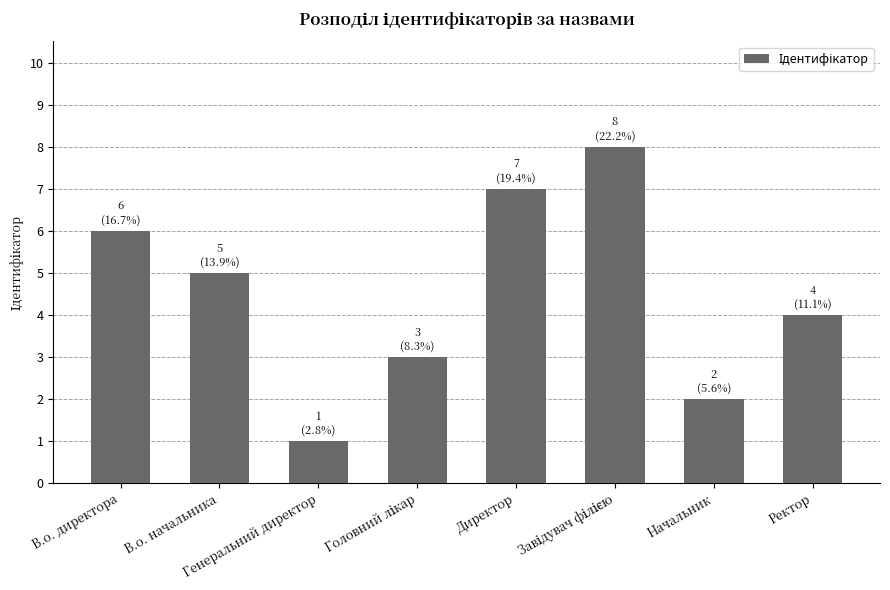

True or false: the data shows 4 at Директор.

False